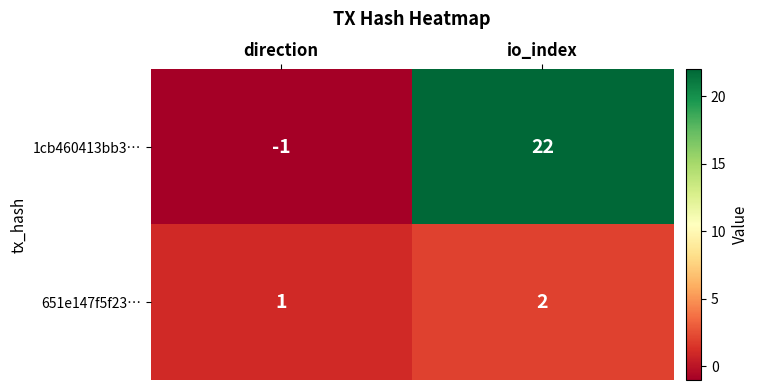

Reading right to left, list all the values displayed in this chart.

1cb460413bb3…: 22	-1
651e147f5f23…: 2	1